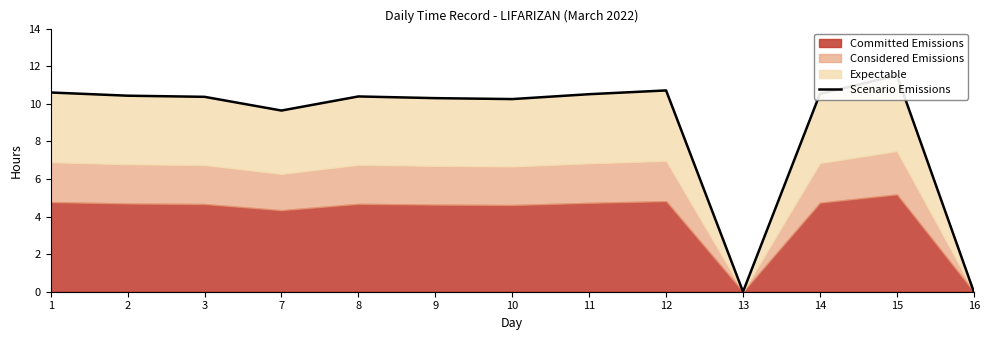

Which has a higher value, 13 or 2?

2